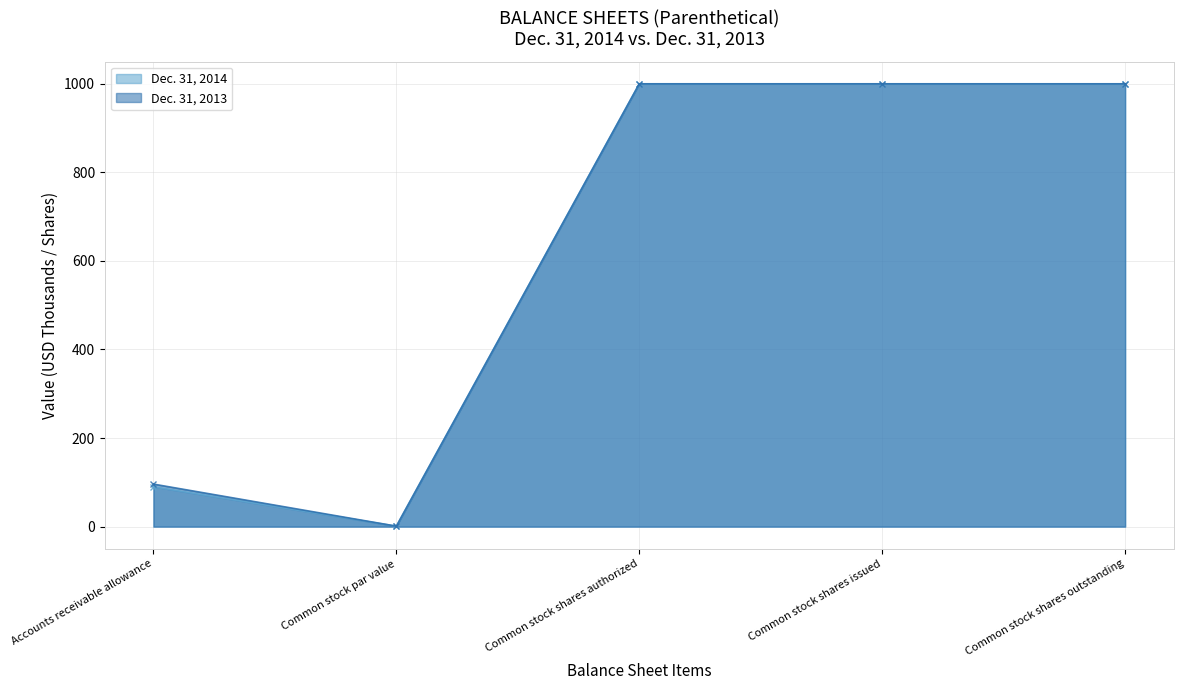

Does the chart display data point markers on the line(s)?

Yes